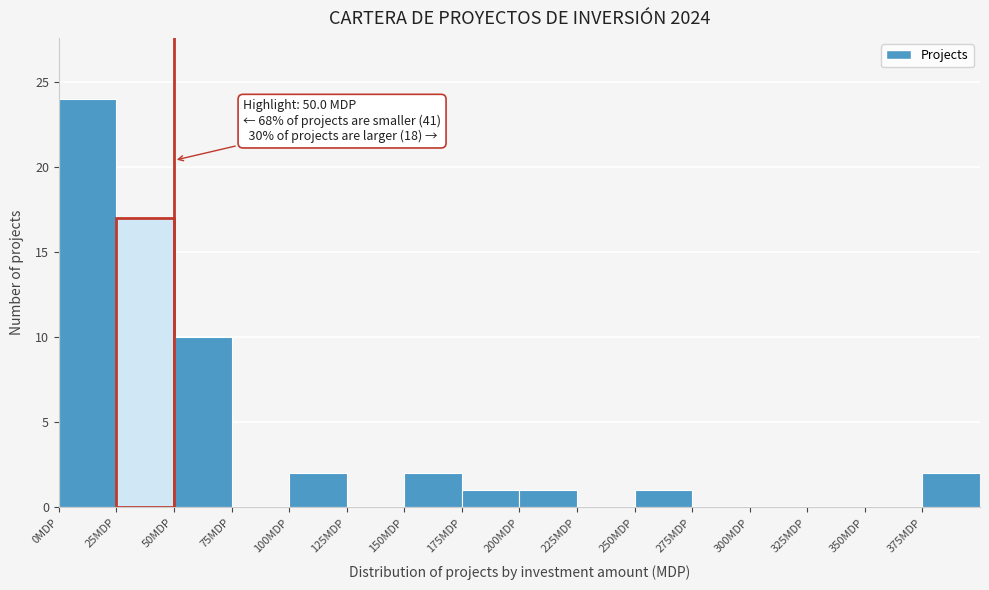

Which range on the x-axis has the tallest bar?

0 to 25